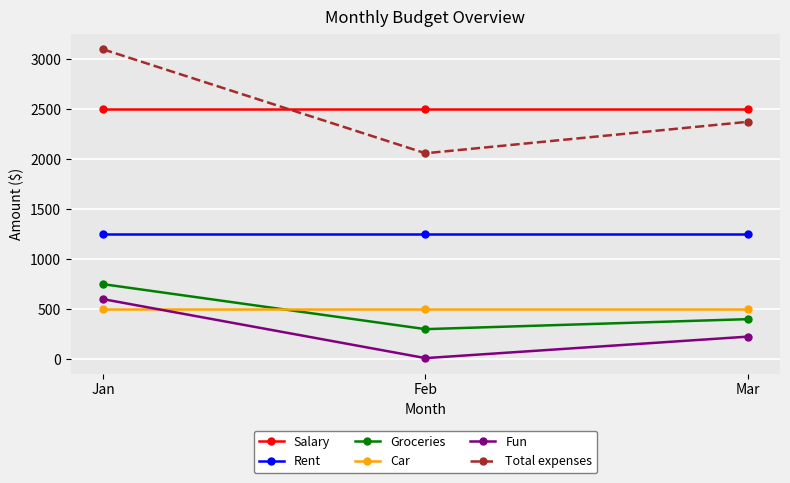

List the series in order of their peak value, lowest first.

Car, Fun, Groceries, Rent, Salary, Total expenses